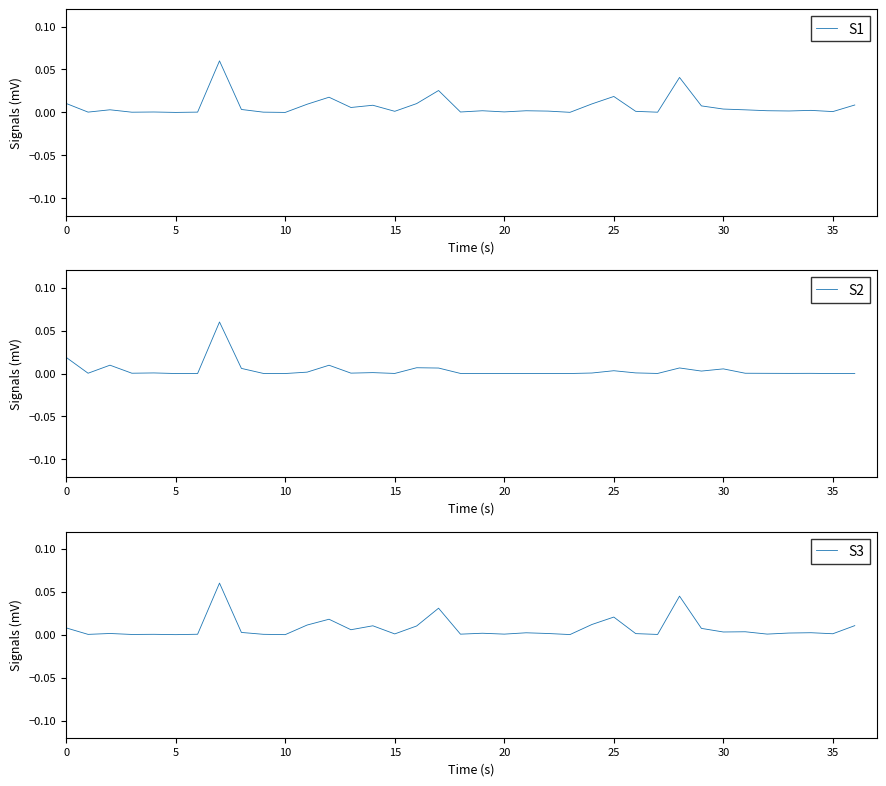

The value of S3 at 12 is 0.0. True or false?

True